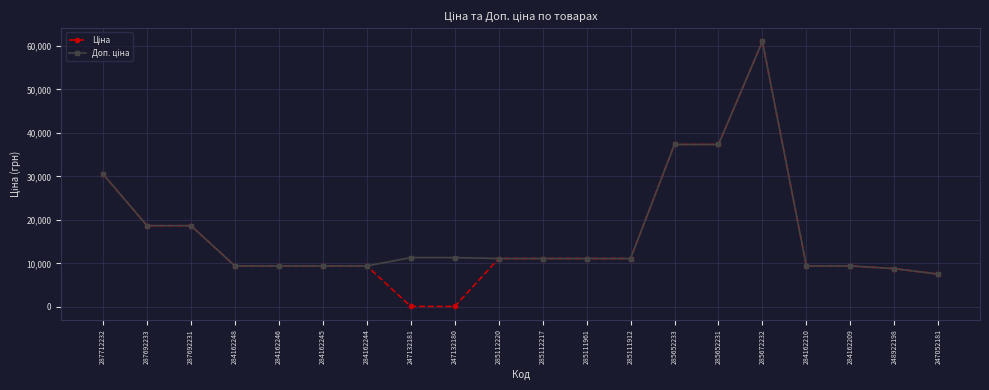

Count the number of categories in the chart.

20